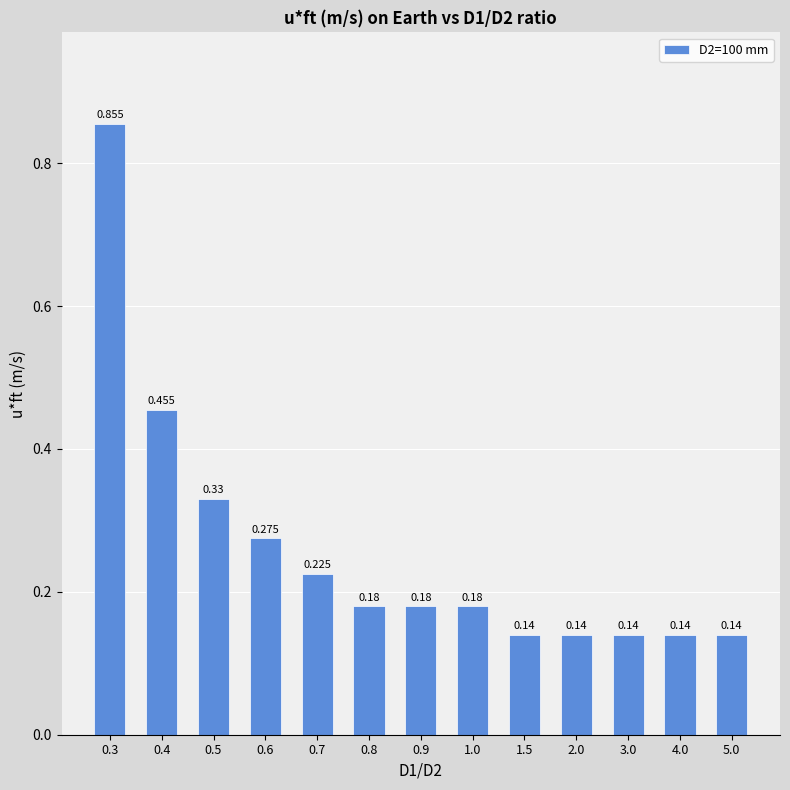

How many series are shown in this chart?

1